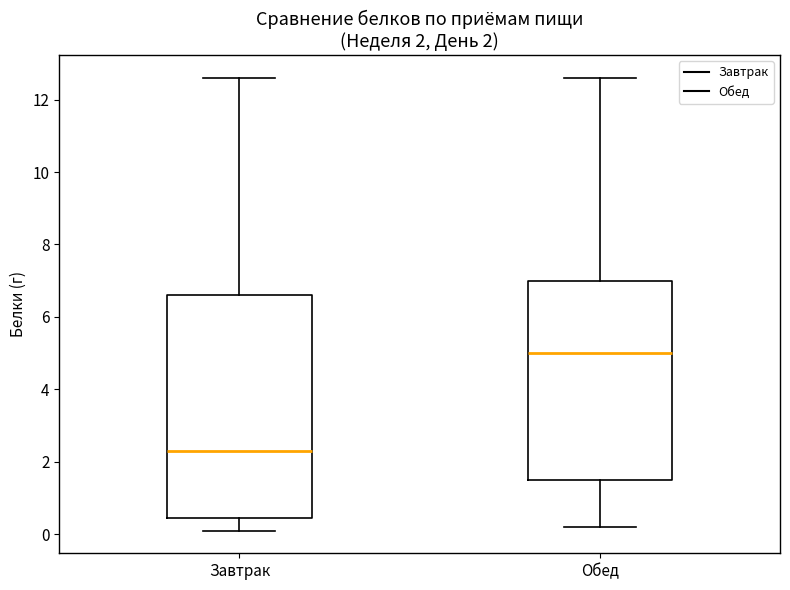

Comparing the boxes themselves (not the whiskers), which one is the tallest?

Завтрак